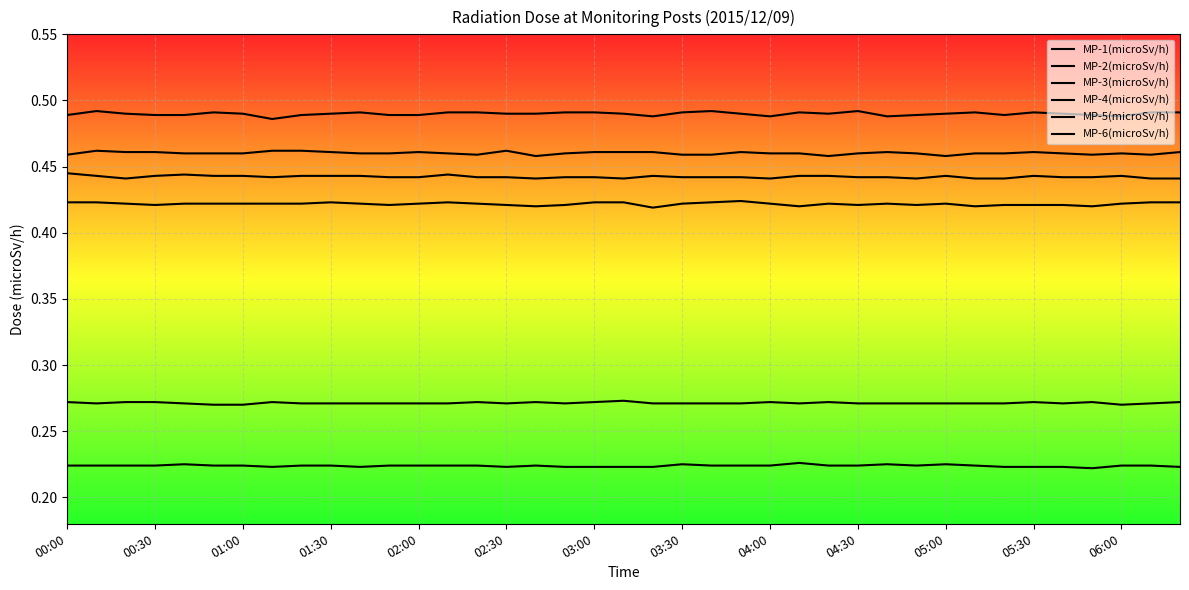

What is the average value of the MP-2(microSv/h) series?

0.3